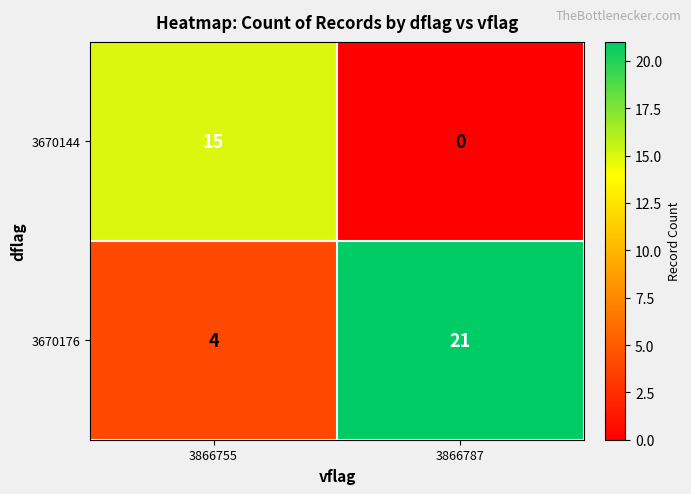

Which series has the largest total across all categories?

3670176